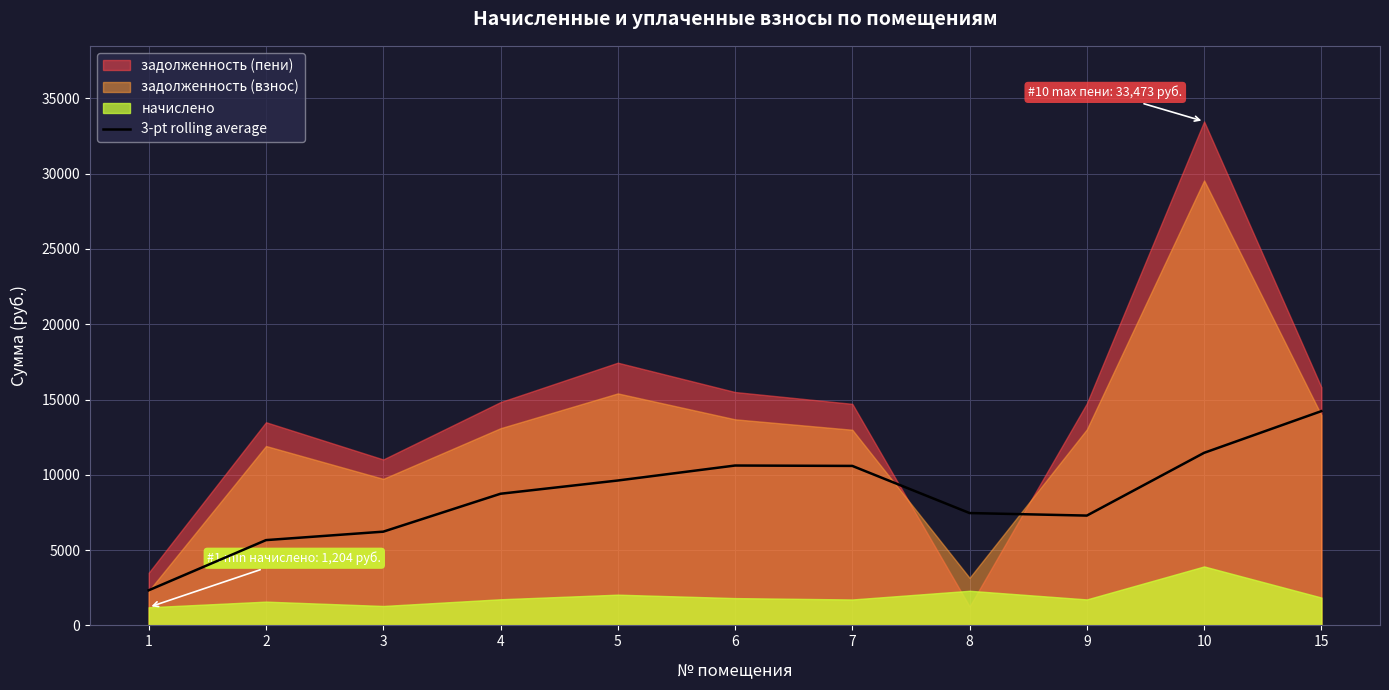

How many data points are less than 8743?

5